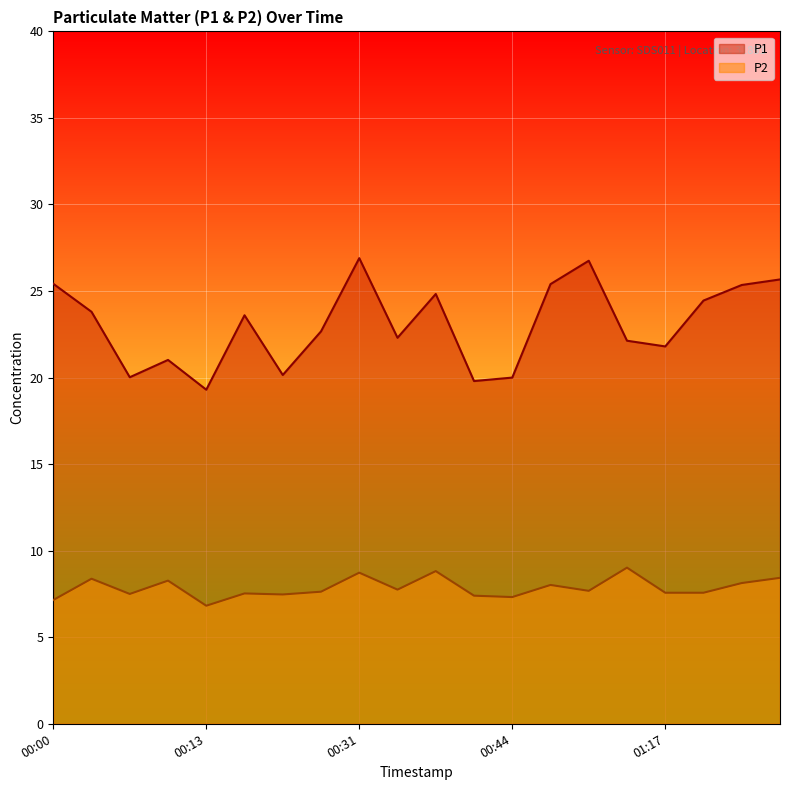

What is the total value across all series at 00:23?

30.3